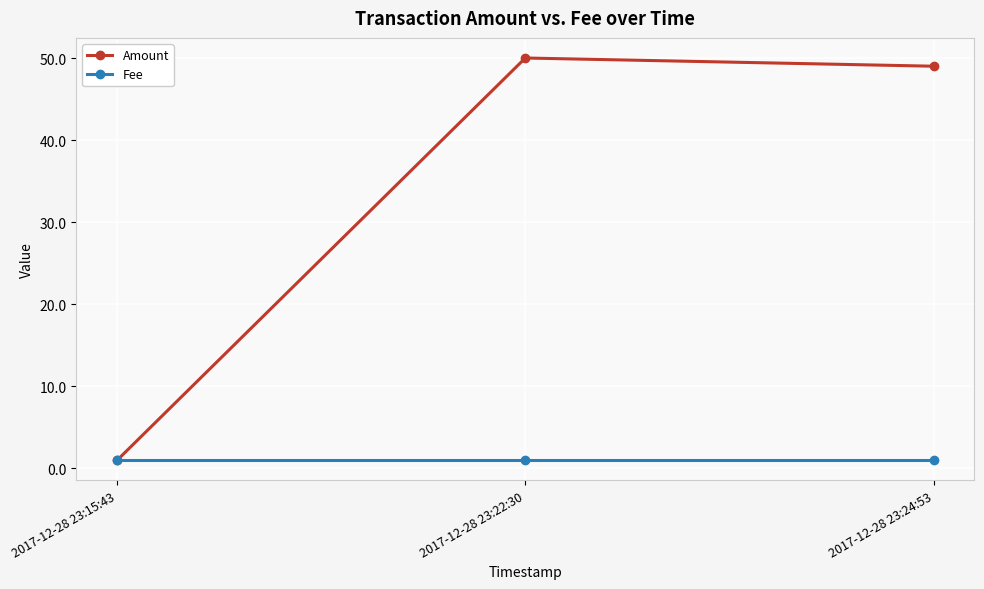

The Fee series shows 1 at 2017-12-28 23:24:53. True or false?

True